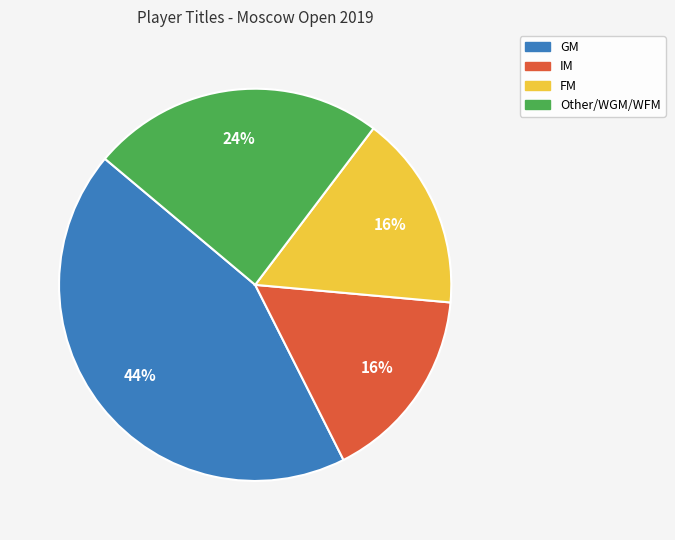

To the nearest percent, what is the average slice percentage?

25%